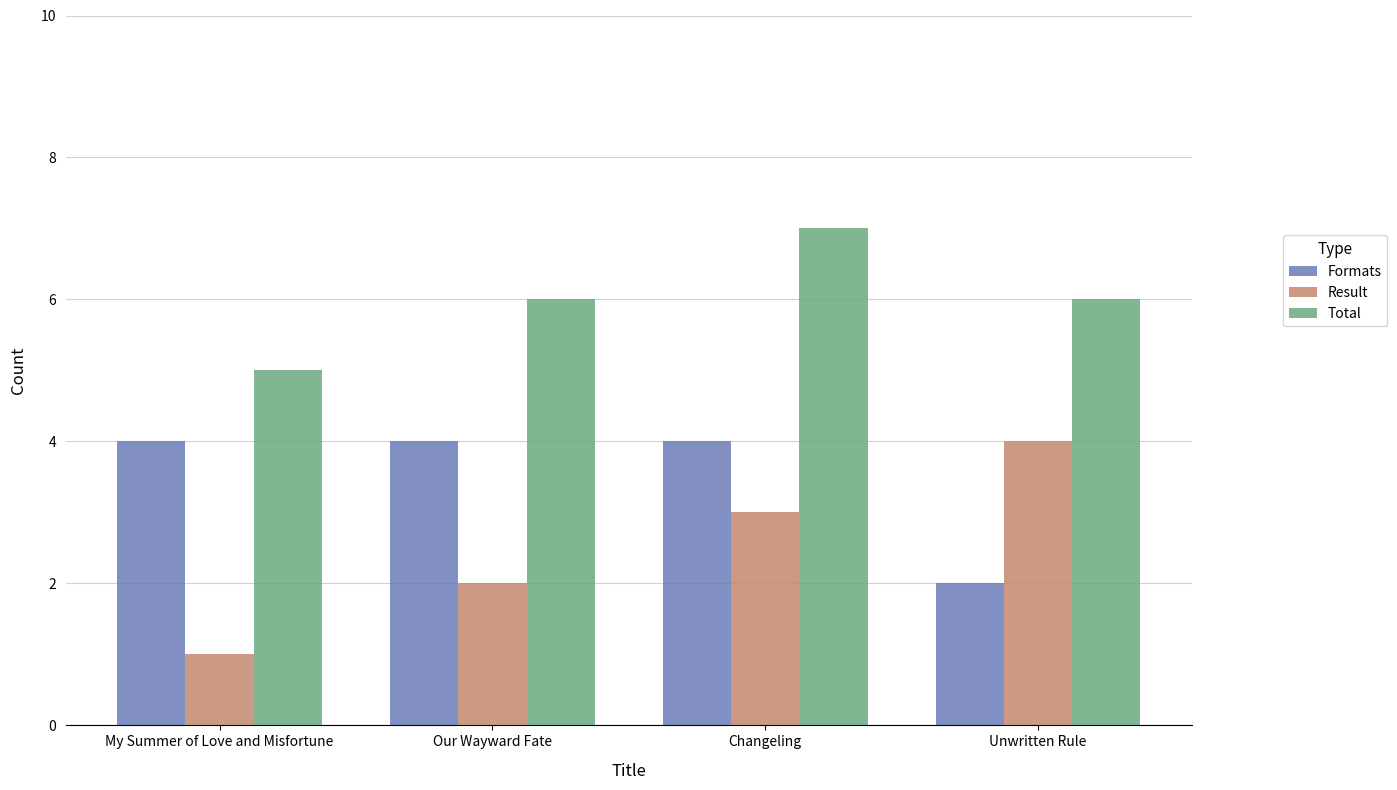

Count the number of data series in this chart.

3